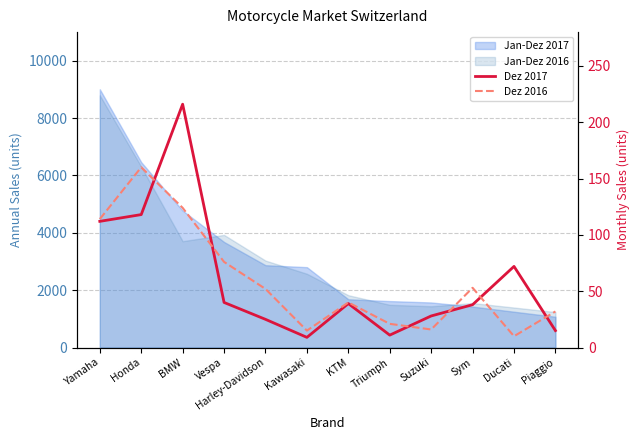

What is the maximum value shown in the chart?

216